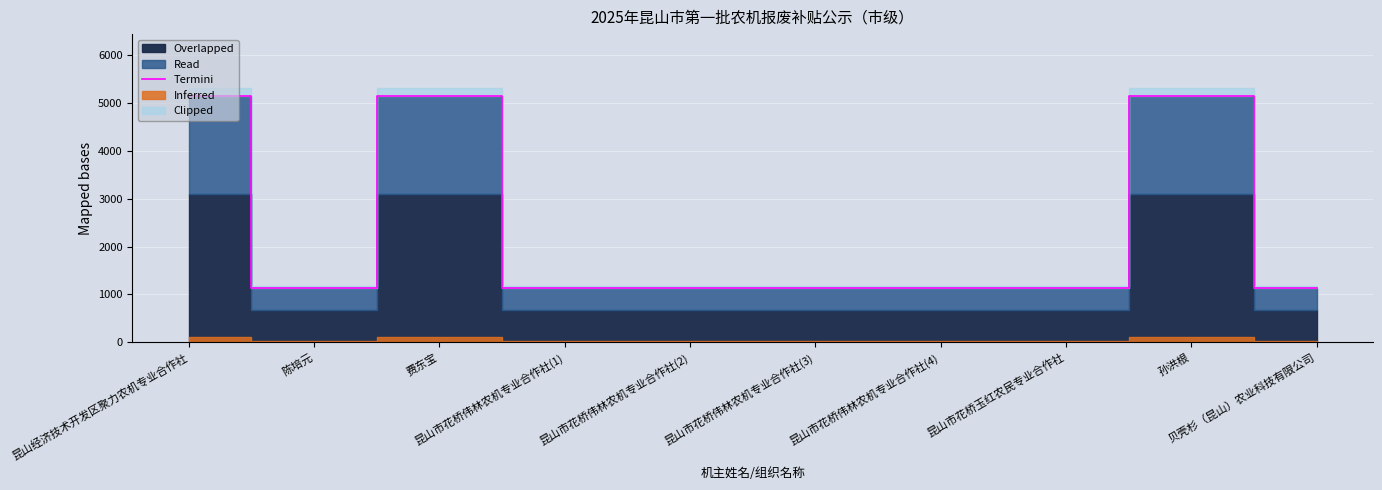

The chart shows a value of 1140 at 昆山市花桥伟林农机专业合作社(3). True or false?

True